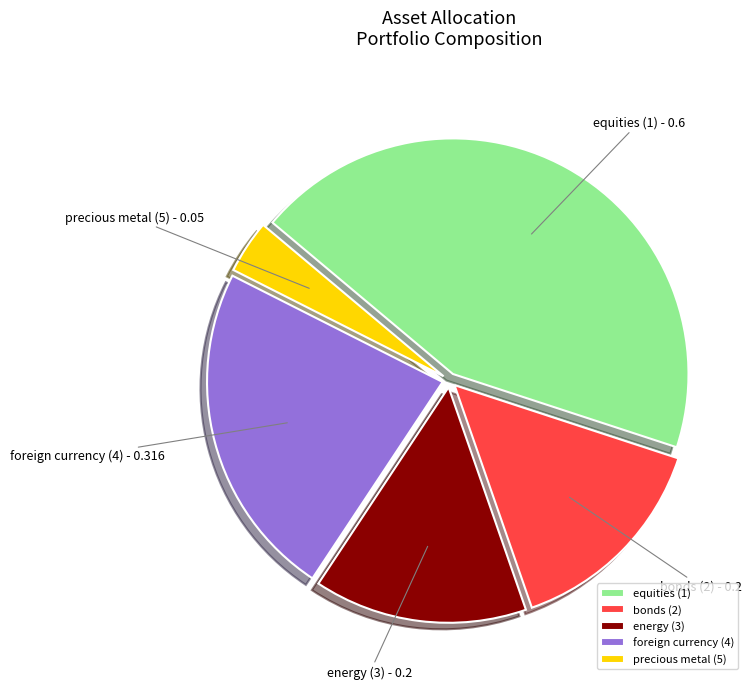

Which slice is the largest?

equities (1)